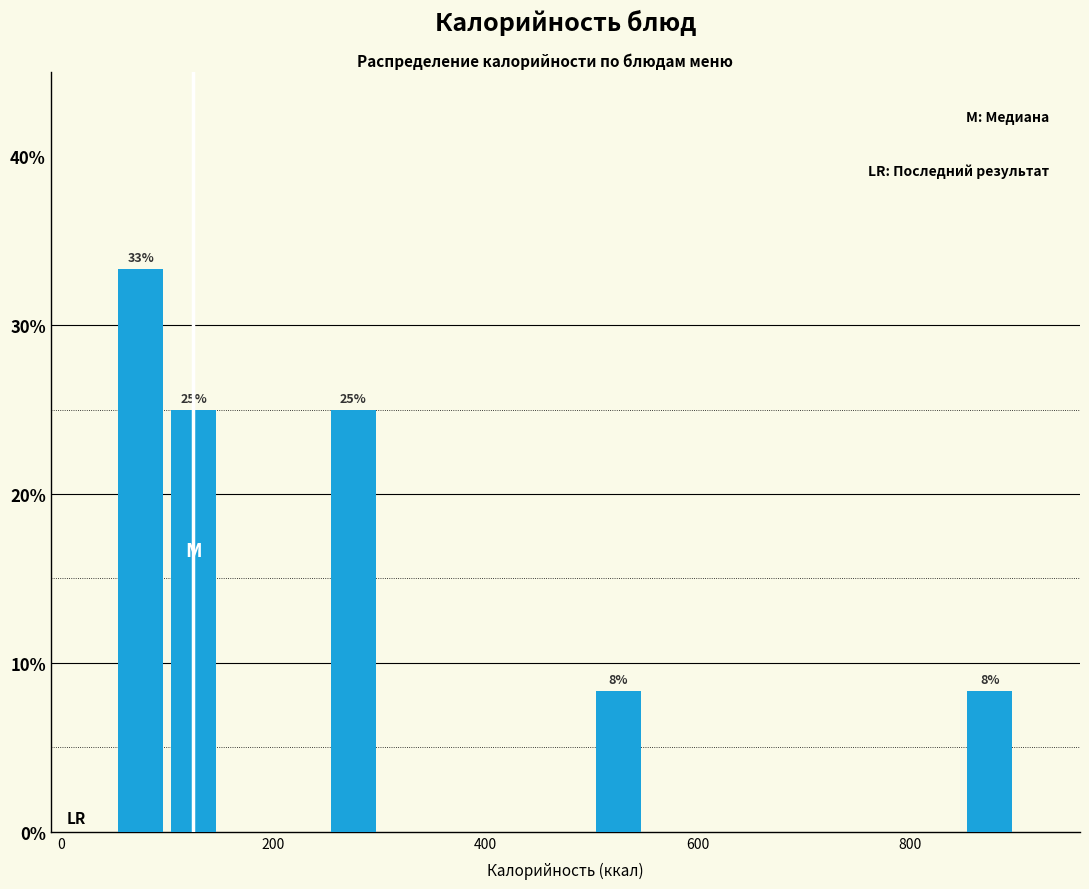

Around what value on the x-axis is the tallest bar? Give the approximate position of its centre, as read against the axis.

80